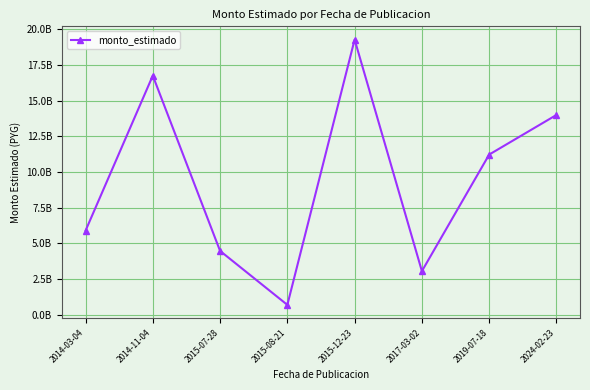

What is the label of the 2nd point from the left?

2014-11-04